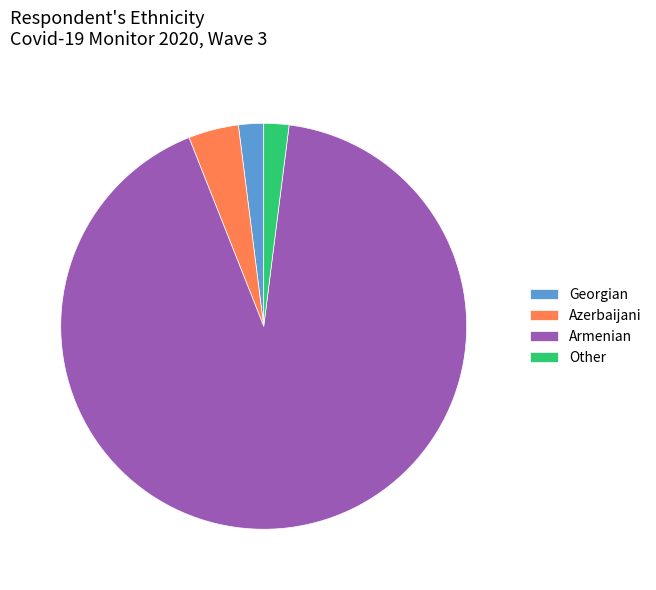

How many slices are in this pie chart?

4